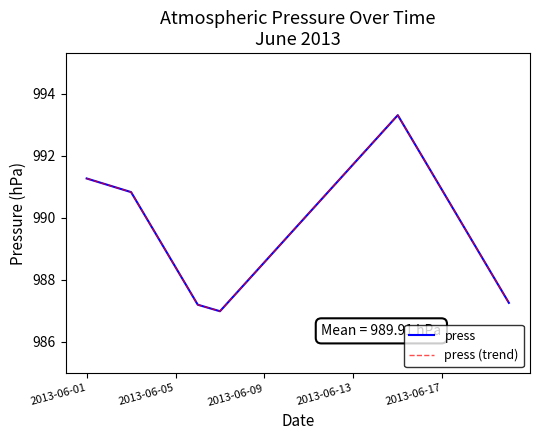

Does the chart have visible grid lines?

No